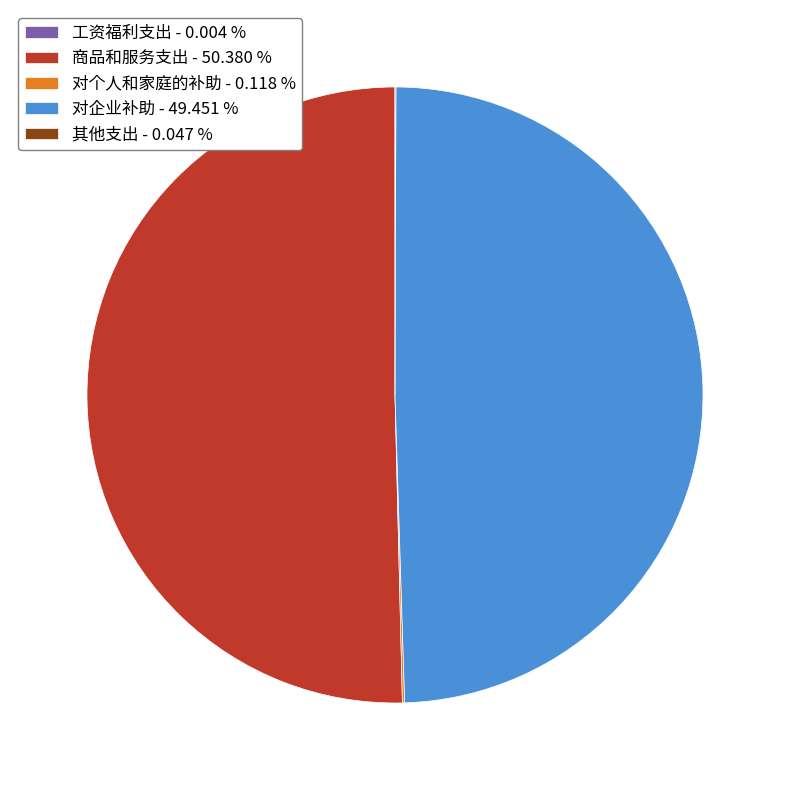

Is there a majority slice in this chart?

Yes